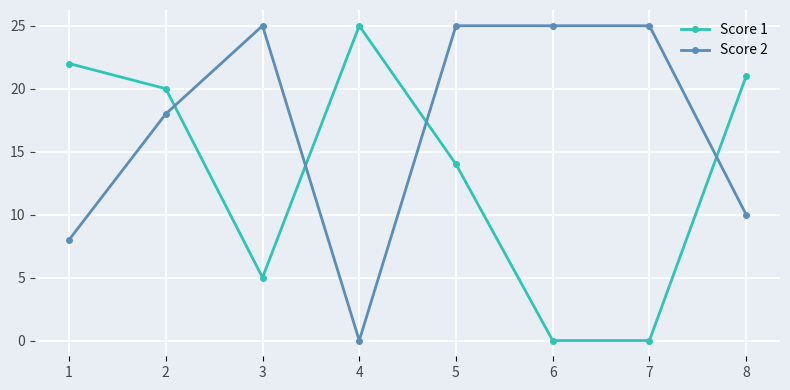

What is the spread (max minus min) of values at 6?

25